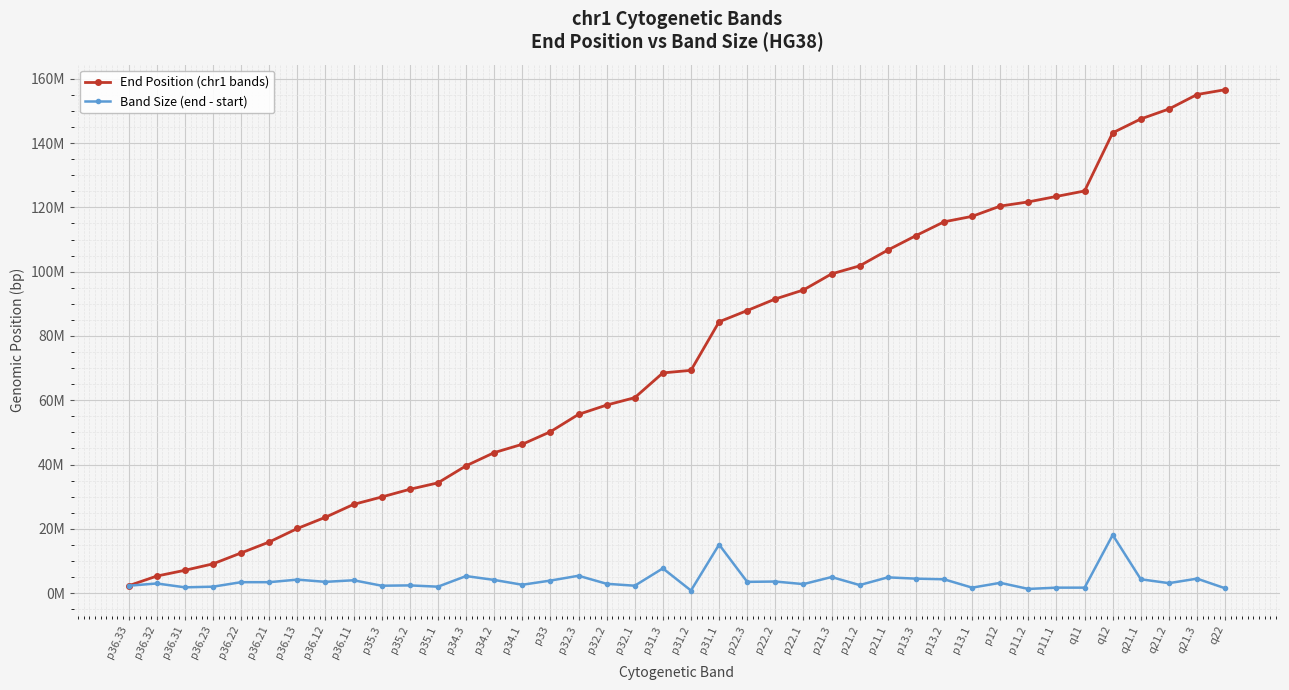

At which category does Band Size (end - start) reach its first local peak?

p36.32